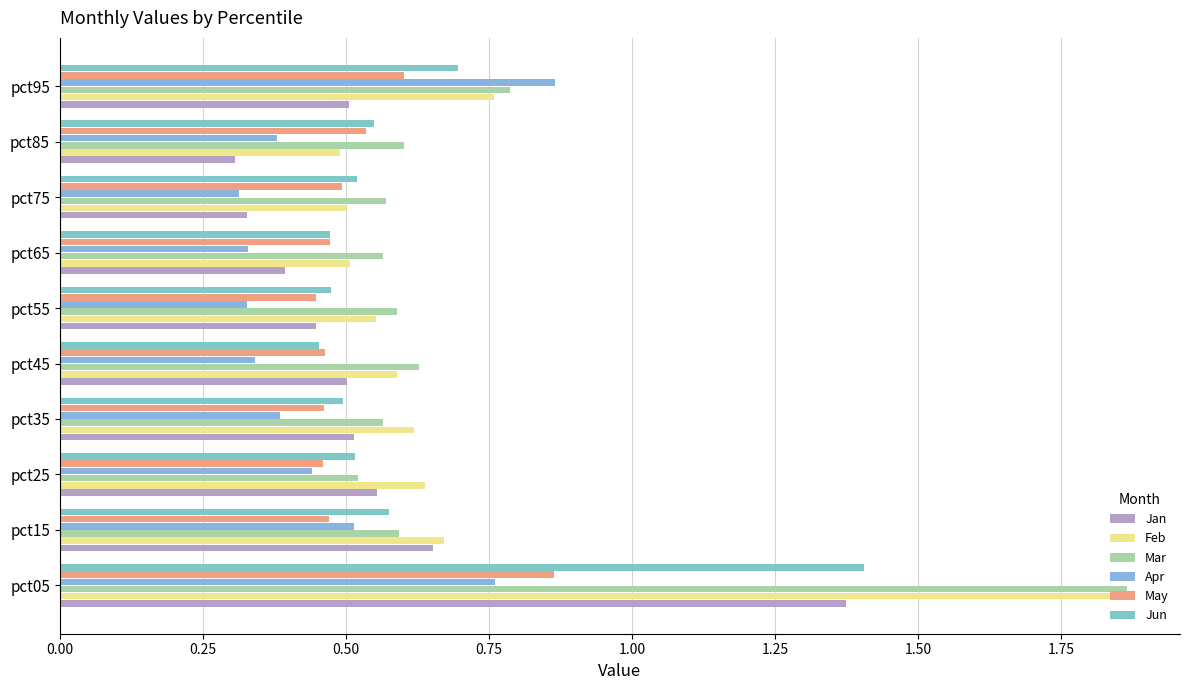

How many distinct data groups are displayed?

6